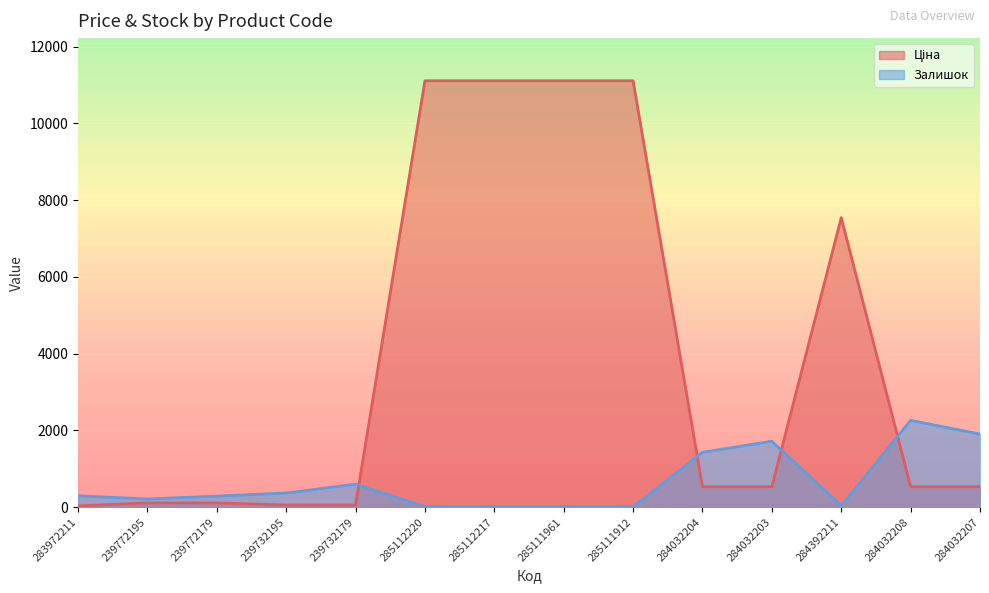

At which category does the chart reach its peak across all series?

285112220